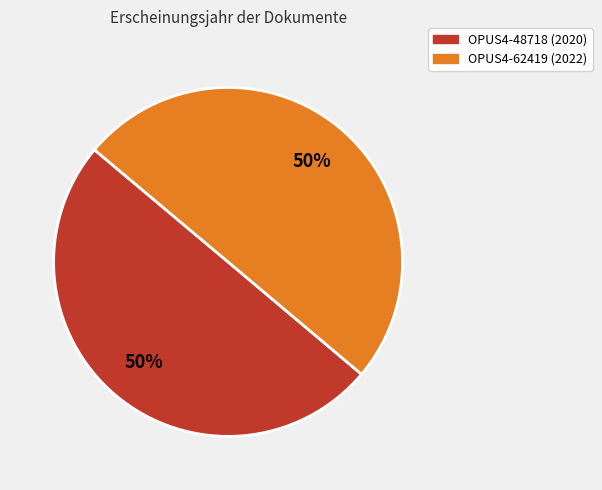

To the nearest percent, what is the average slice percentage?

50%